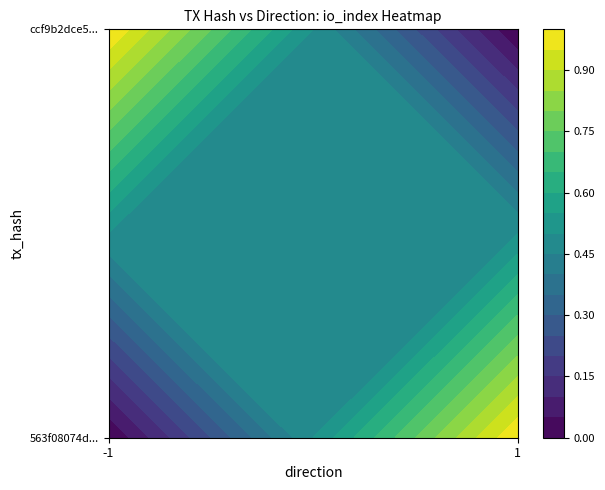

Is it true that ccf9b2dce51307facabd1f2c63b82af098184f4 equals 0 at 1?

False